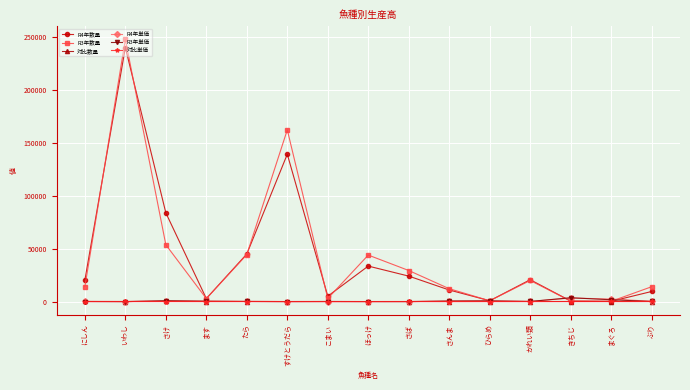

After their last crossing, which series has the higher values: R4年数量 or R3年単価?

R4年数量